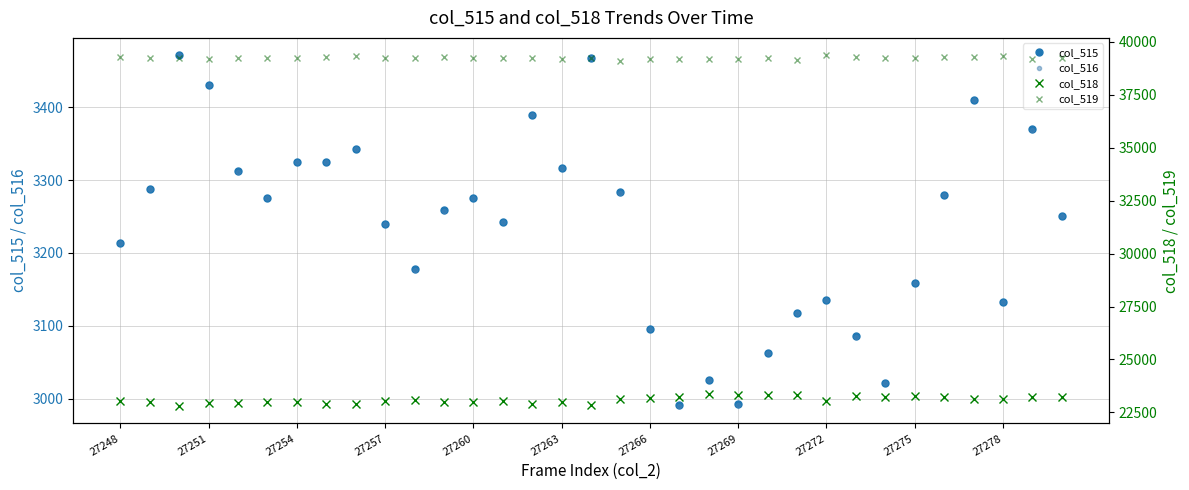

What is the approximate value of col_519 at 25?

39284